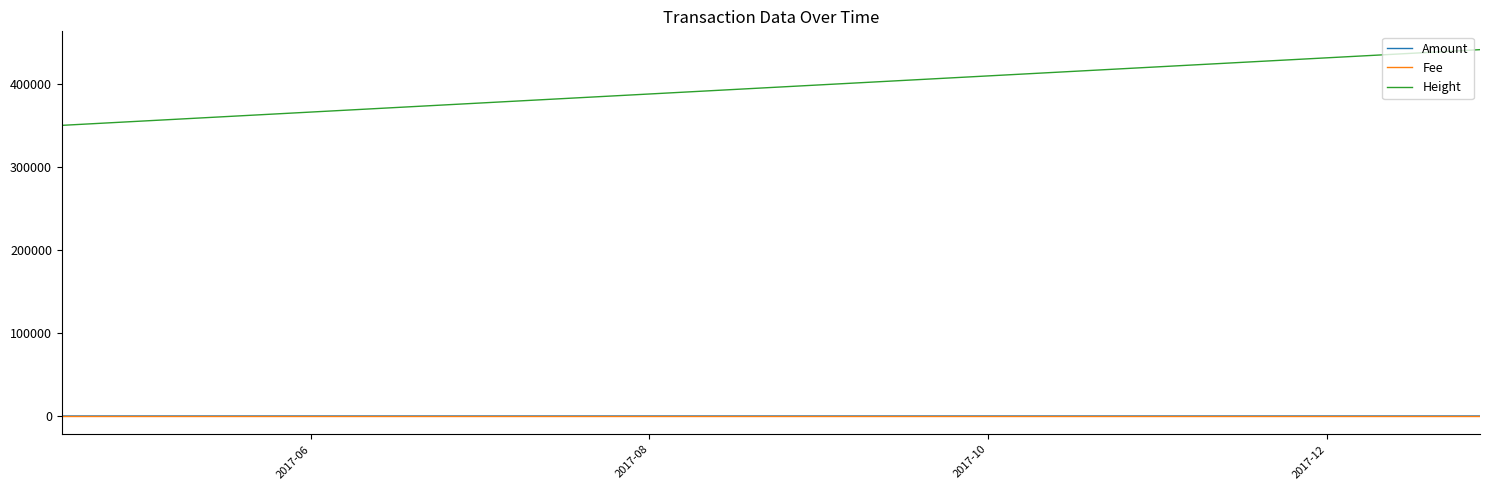

At which label does Amount first exceed 5?

2017-10